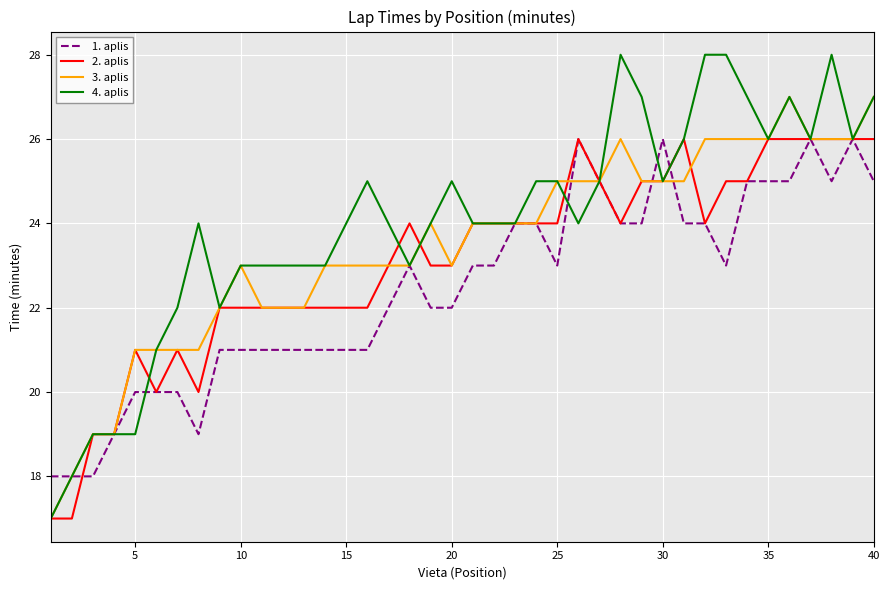

Reading left to right, what are all the values shown in this chart?

1. aplis: 18	18	18	19	20	20	20	19	21	21	21	21	21	21	21	21	22	23	22	22	23	23	24	24	23	26	25	24	24	26	24	24	23	25	25	25	26	25	26	25
2. aplis: 17	17	19	19	21	20	21	20	22	22	22	22	22	22	22	22	23	24	23	23	24	24	24	24	24	26	25	24	25	25	26	24	25	25	26	26	26	26	26	26
3. aplis: 17	18	19	19	21	21	21	21	22	23	22	22	22	23	23	23	23	23	24	23	24	24	24	24	25	25	25	26	25	25	25	26	26	26	26	27	26	26	26	27
4. aplis: 17	18	19	19	19	21	22	24	22	23	23	23	23	23	24	25	24	23	24	25	24	24	24	25	25	24	25	28	27	25	26	28	28	27	26	27	26	28	26	27